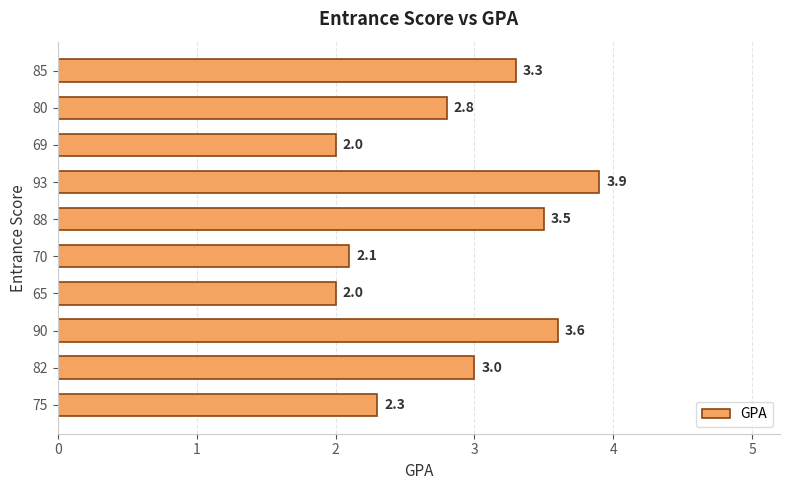

The chart shows a value of 2.8 at 80. True or false?

True